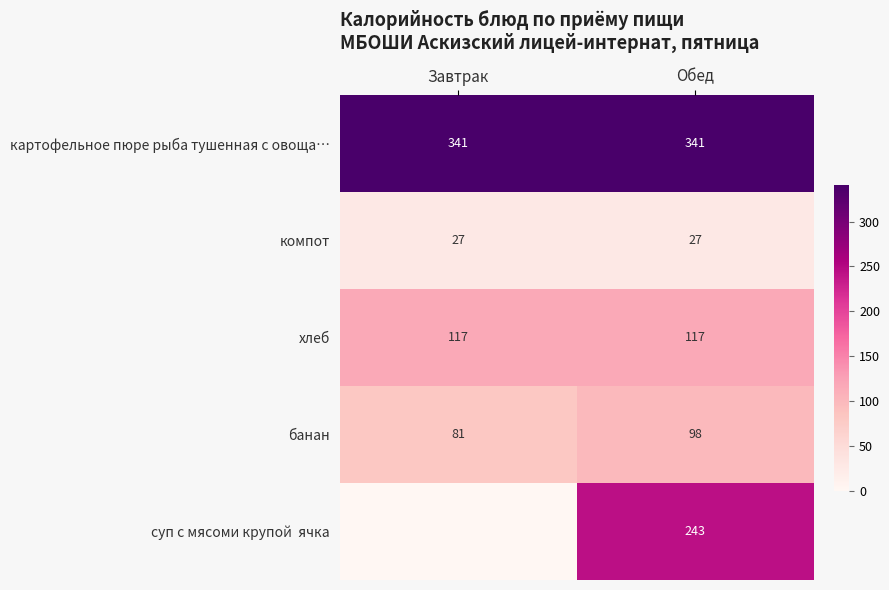

What value does the суп с мясоми крупой ячка series have at Обед?

243.0